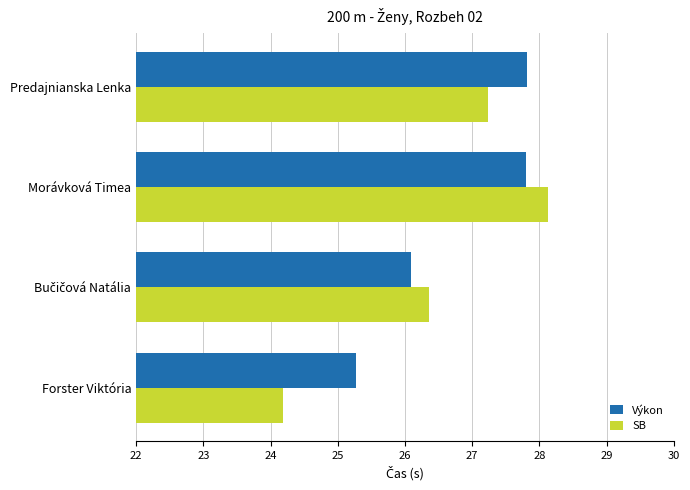

The value of SB at Forster Viktória is 24.2. True or false?

True